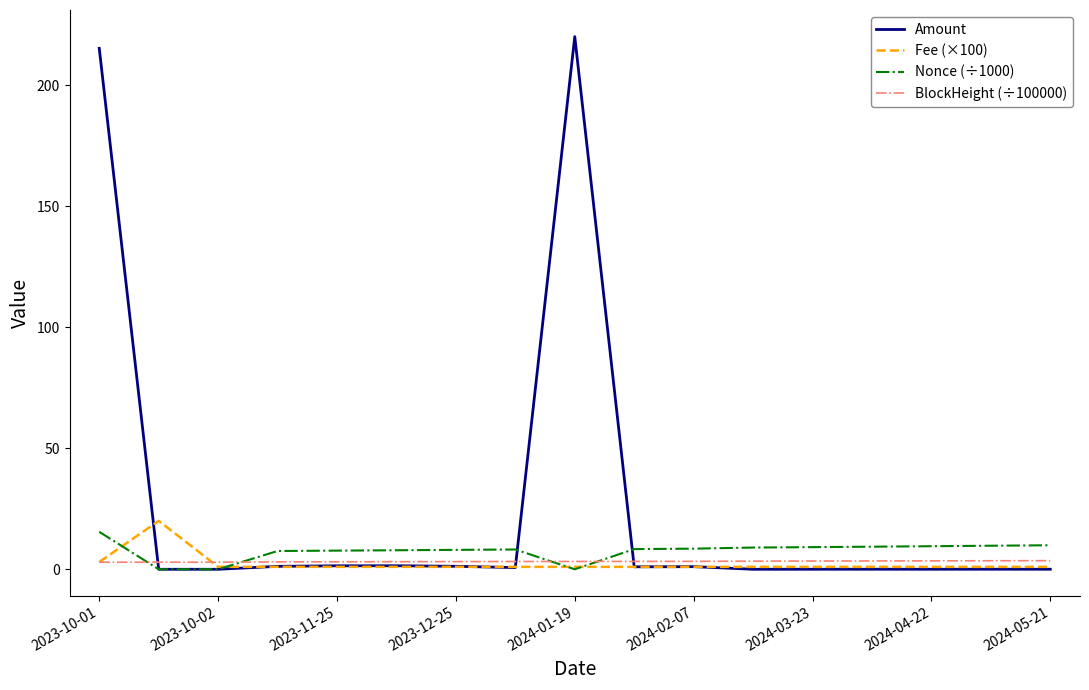

Which series has the largest range (max minus min)?

Amount